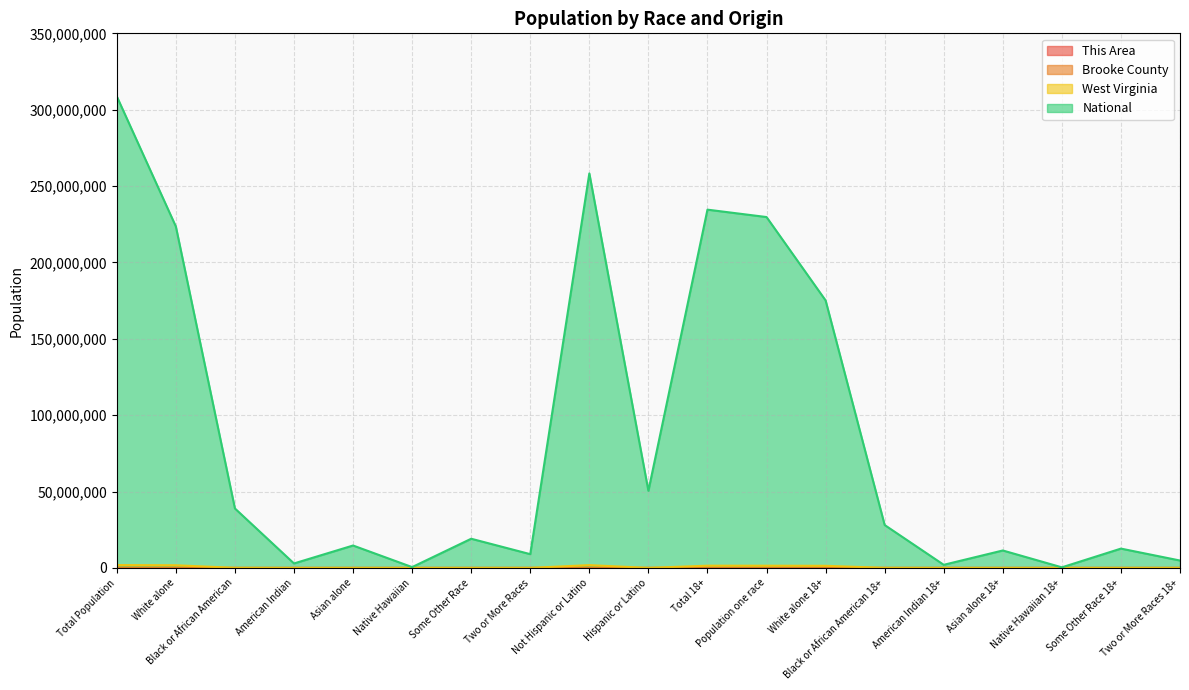

Reading left to right, extract all data points from this chart.

This Area: 8304	8004	144	10	23	1	19	103	8231	73	6847	6778	6599	137	9	19	1	13	69
Brooke County: 24069	23358	281	21	95	3	37	274	23906	163	19492	19350	19001	227	20	78	2	22	142
West Virginia: 1852994	1739988	63124	3787	12406	428	6119	27142	1830726	22268	1465576	1452282	1386170	48748	3124	9911	330	3999	13294
National: 308745538	223553265	38929319	2932248	14674252	540013	19107368	9009073	258267944	50477594	234564071	229723394	175134916	28088003	2043876	11422616	382409	12651574	4840677